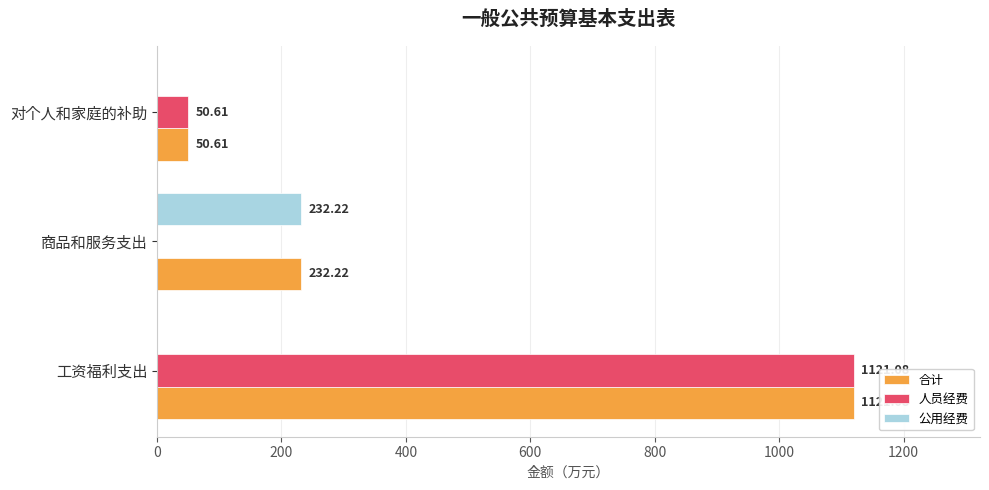

Which category has the highest value in the 合计 series?

工资福利支出